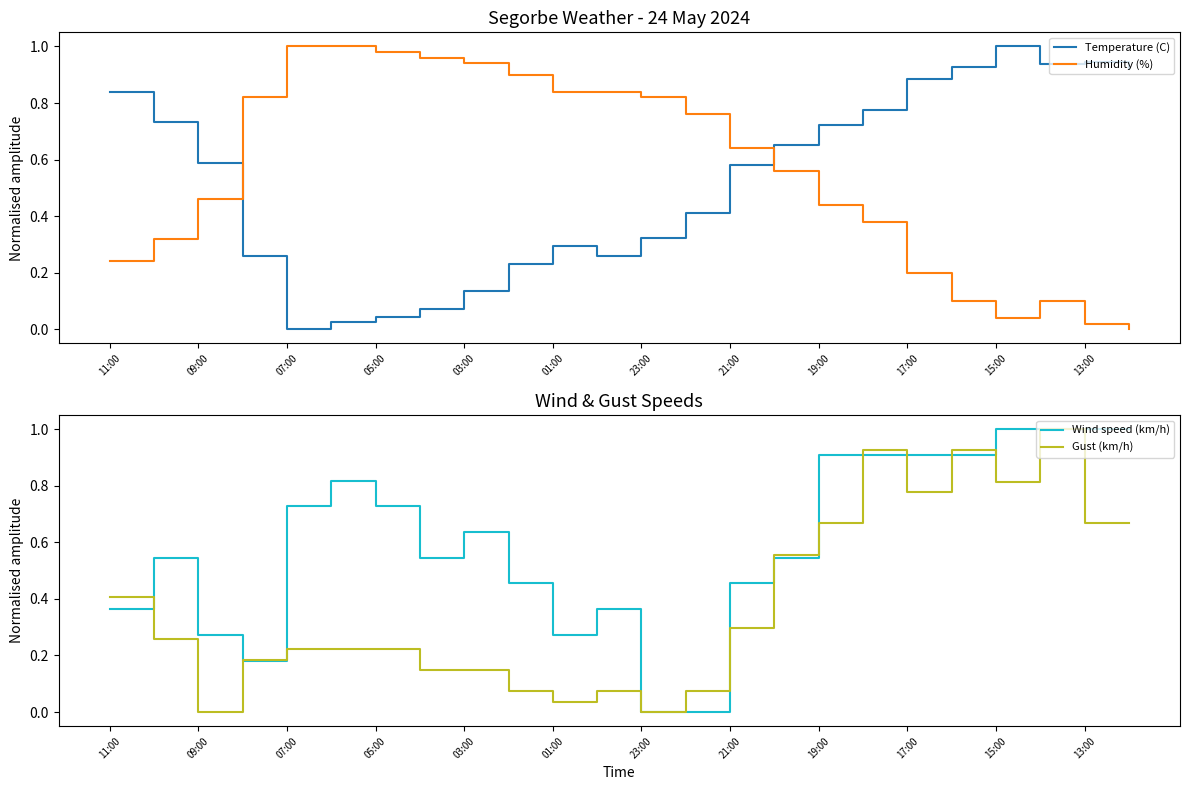

What are all the series names shown in the legend?

Temperature (C), Humidity (%), Wind speed (km/h), Gust (km/h)